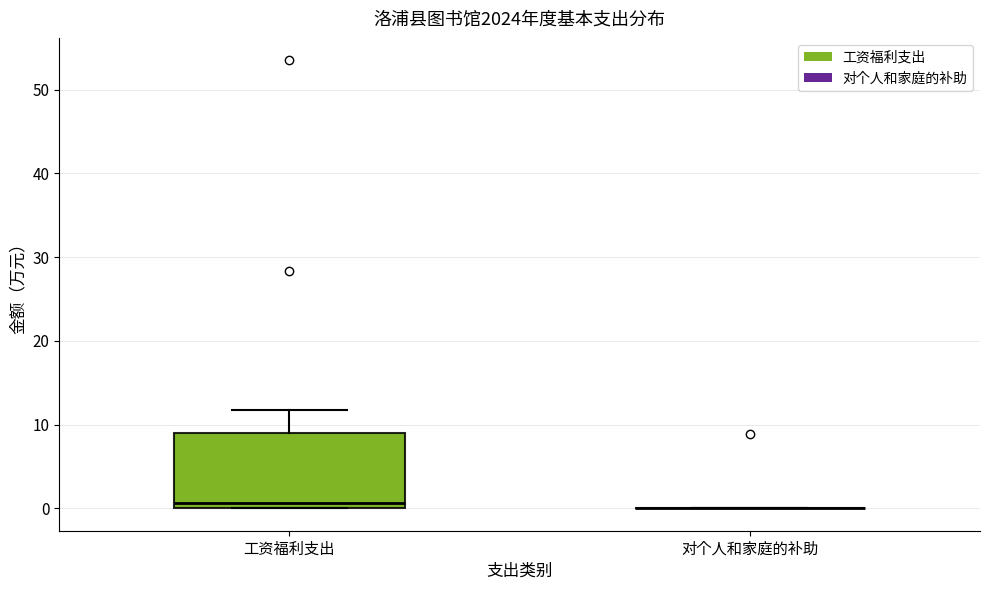

Reading left to right, read every box against the y-axis: the position of its median line, the range the box covers, and the ends of its whiskers. The values are not printed on the chart, so give them approximately, as read against the axis.

工资福利支出: median 1, box 0 to 9, whiskers 0 to 12
对个人和家庭的补助: box collapsed to a line at 0, whiskers 0 to 0